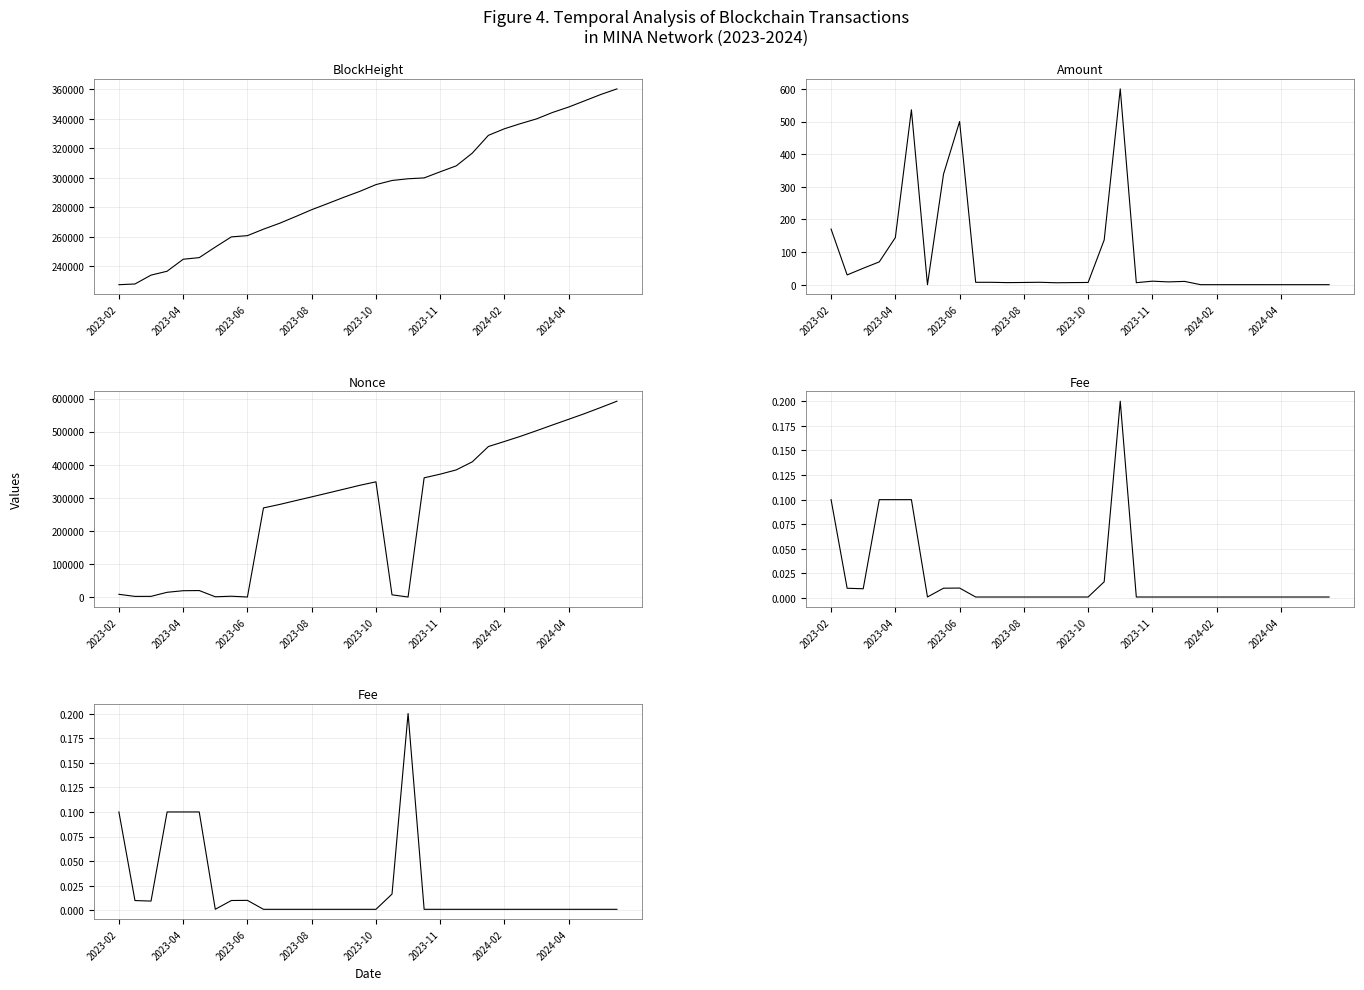

What is the total value across all series at 27?

864637.1